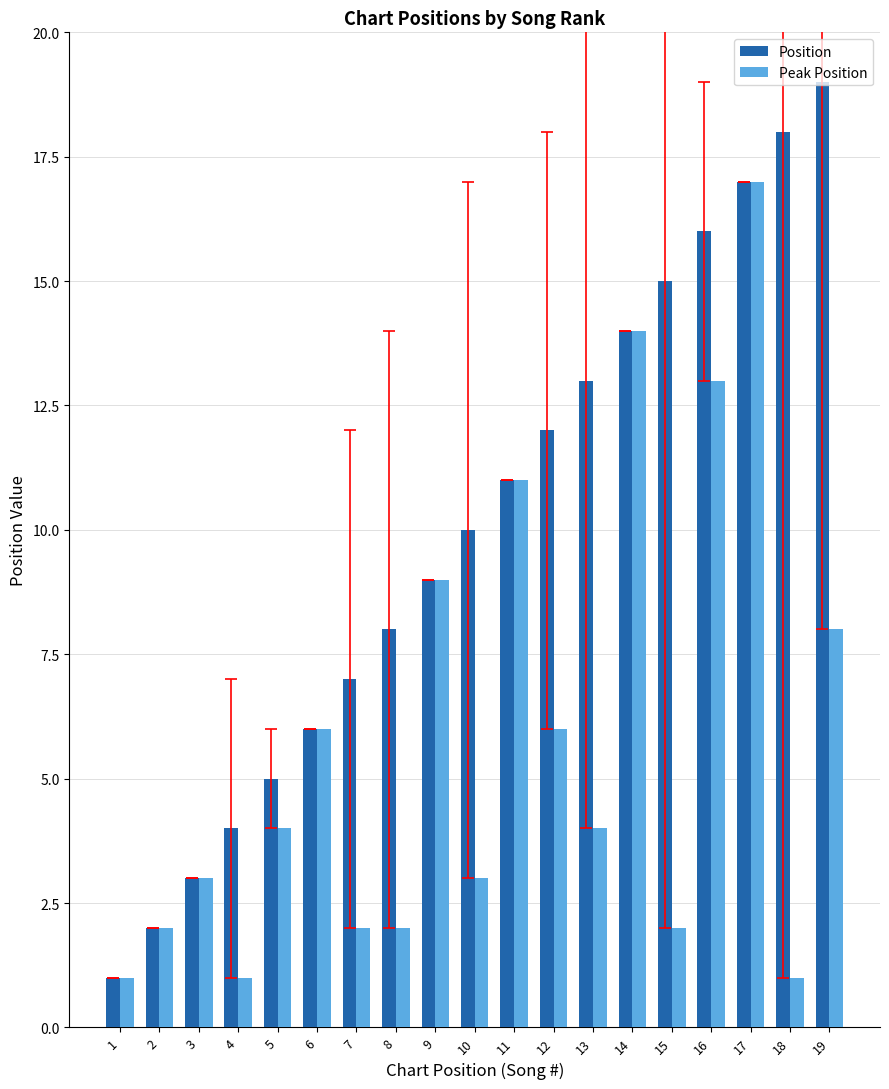

Which series has the largest total across all categories?

Position